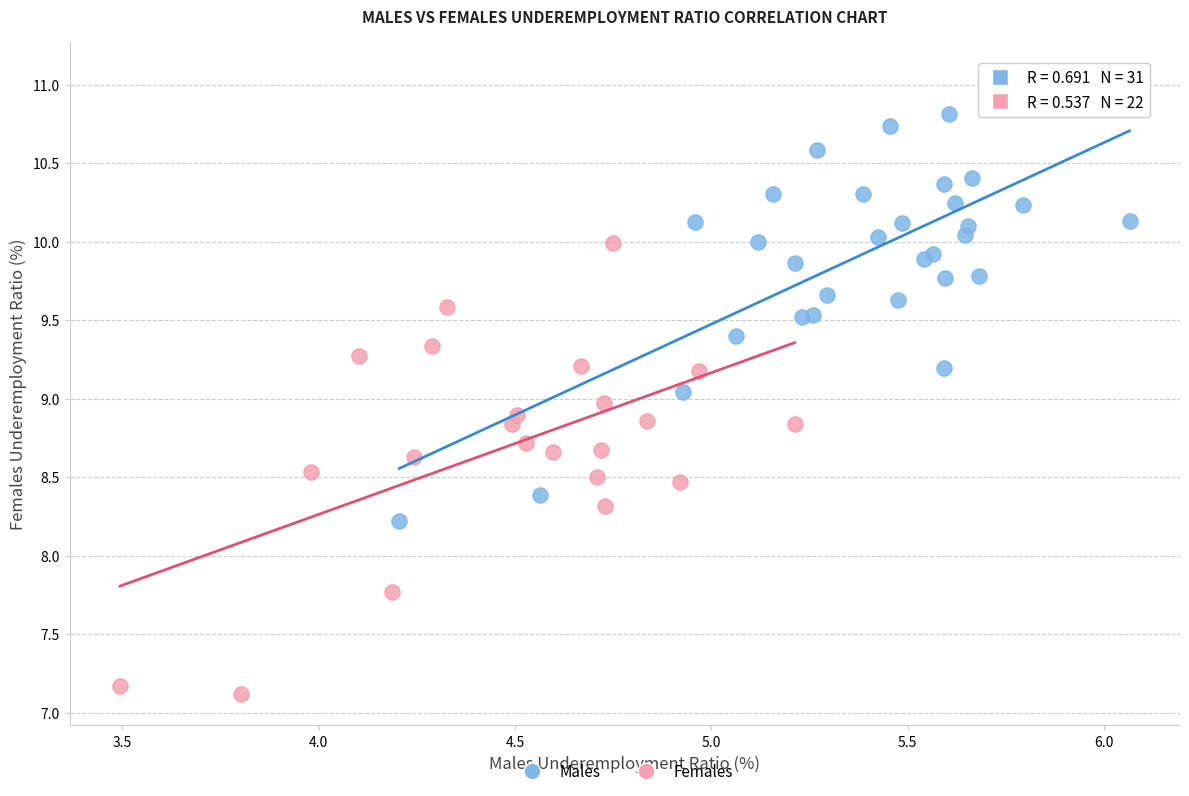

Which series reaches the minimum Y coordinate?

Females